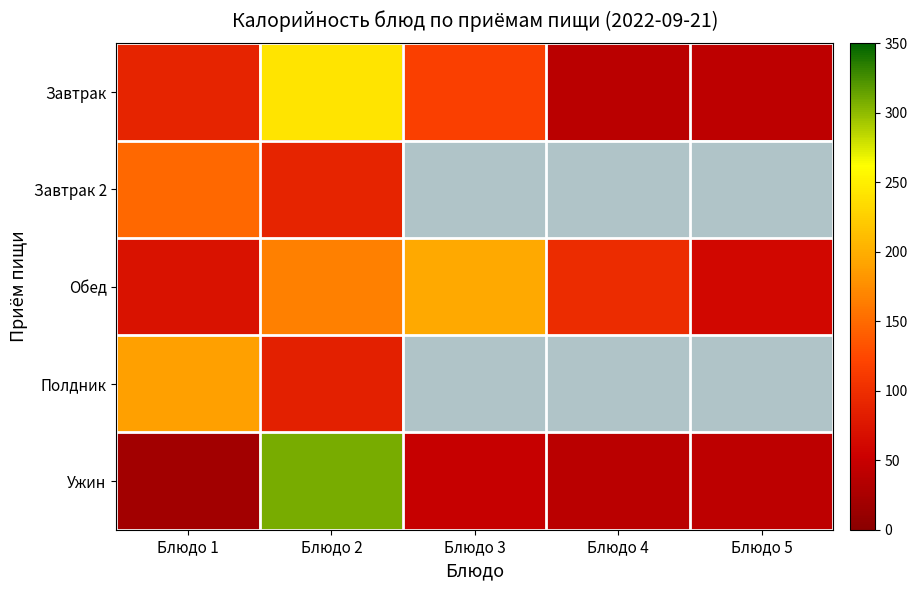

Is the value of Обед at Блюдо 1 greater than the value of Ужин at Блюдо 1?

Yes